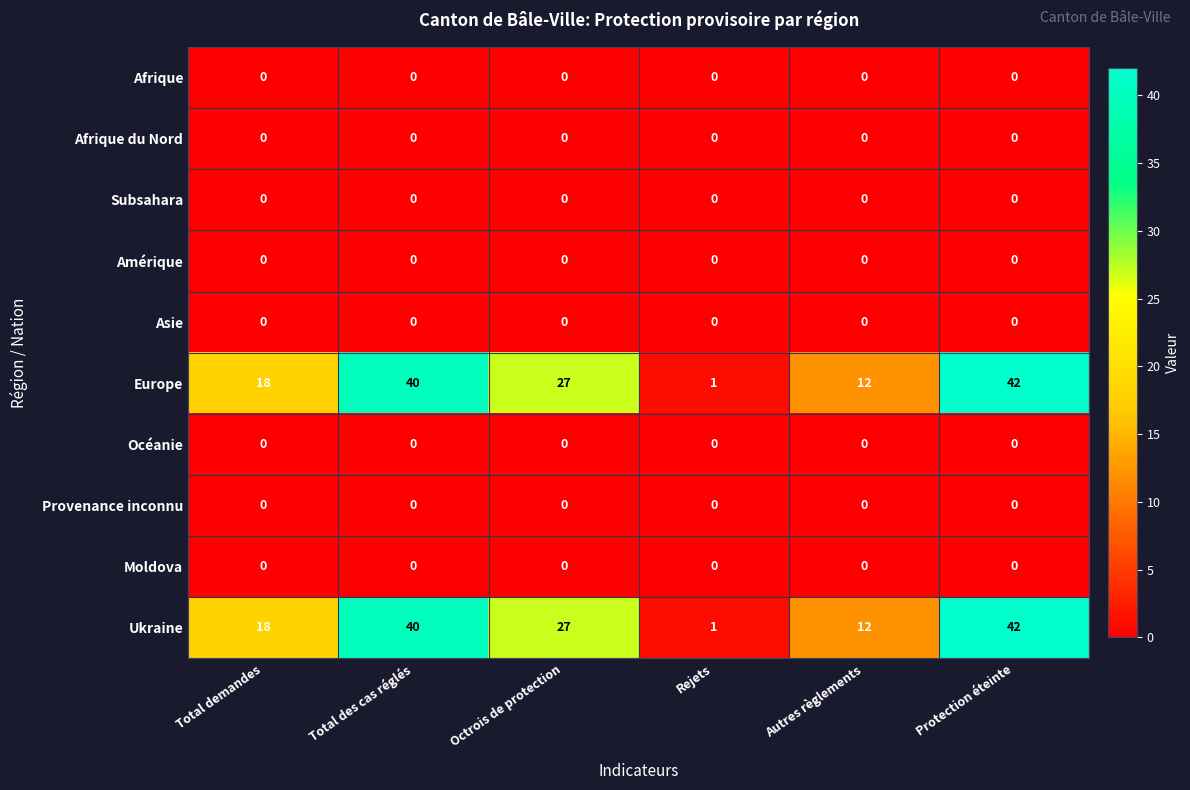

At how many categories does at least one series exceed 29?

2